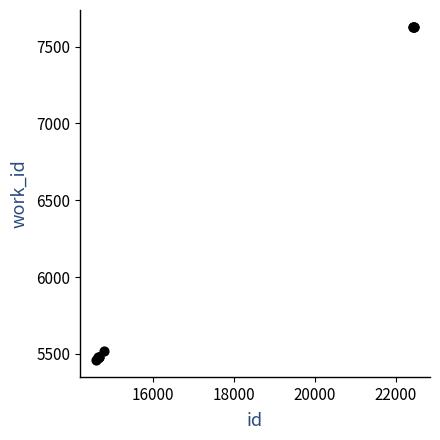

What Y value in the scatter plot is closest to 6544?

5520